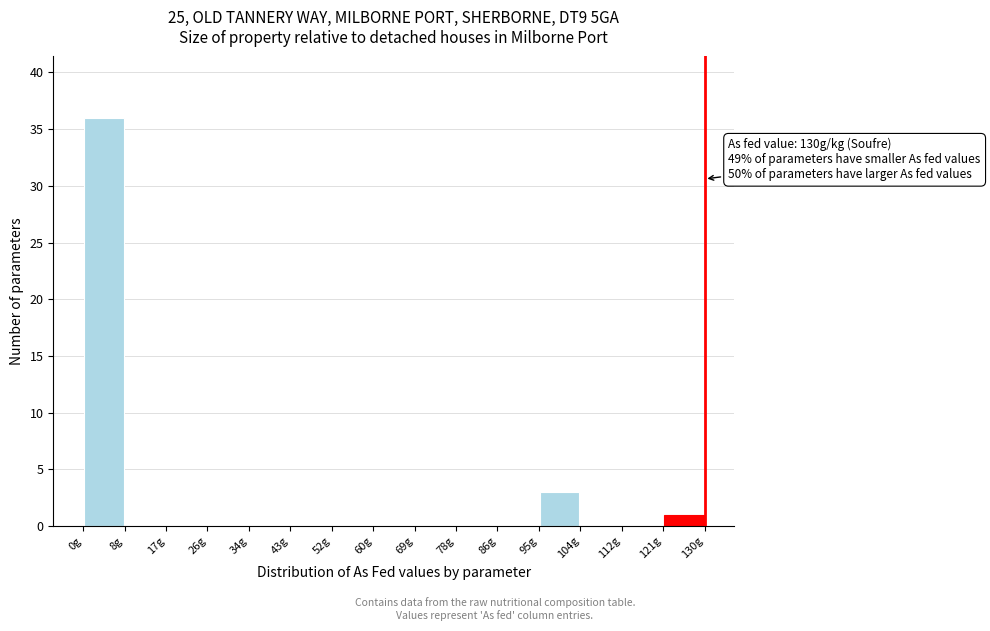

Over which range of the x-axis is the bar tallest?

0 to 9